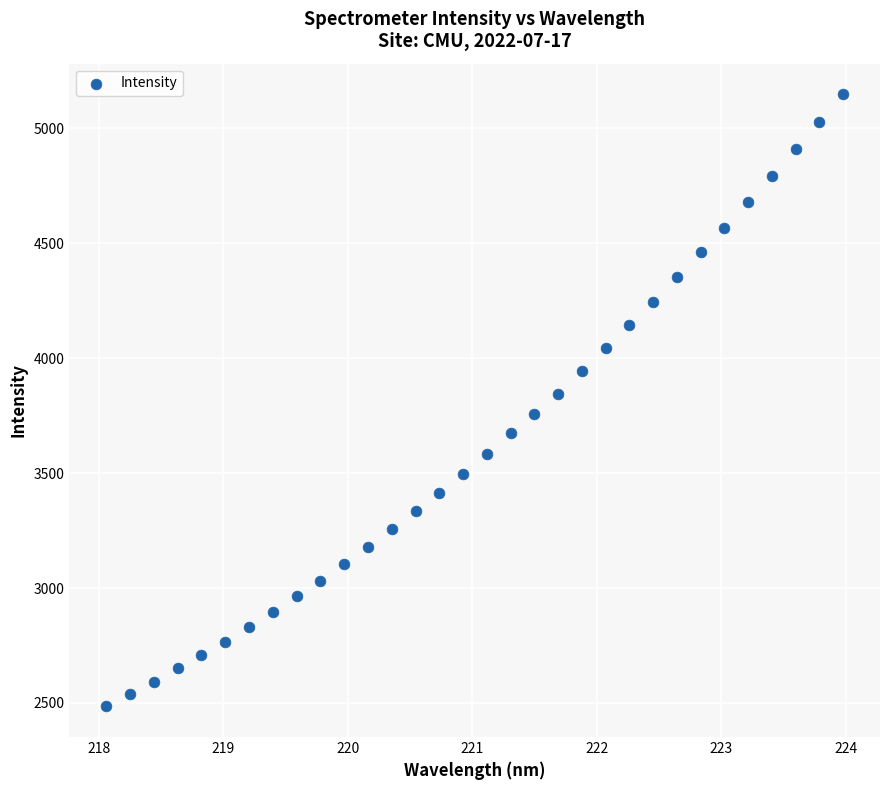

What is the range of X values (max minus min)?

5.9